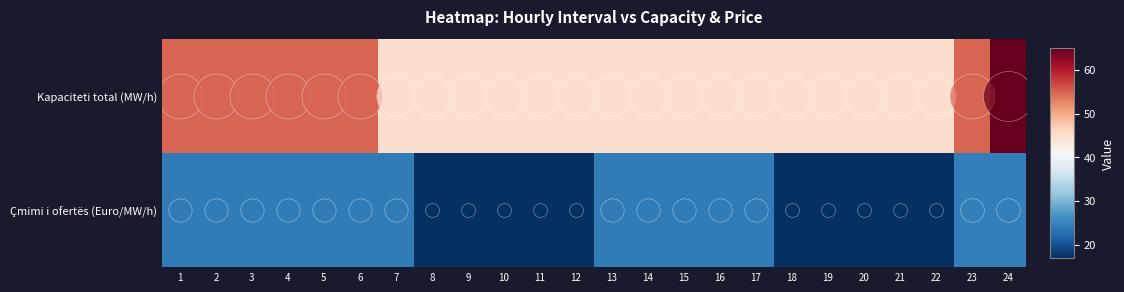

What is the greatest value displayed?

65.0